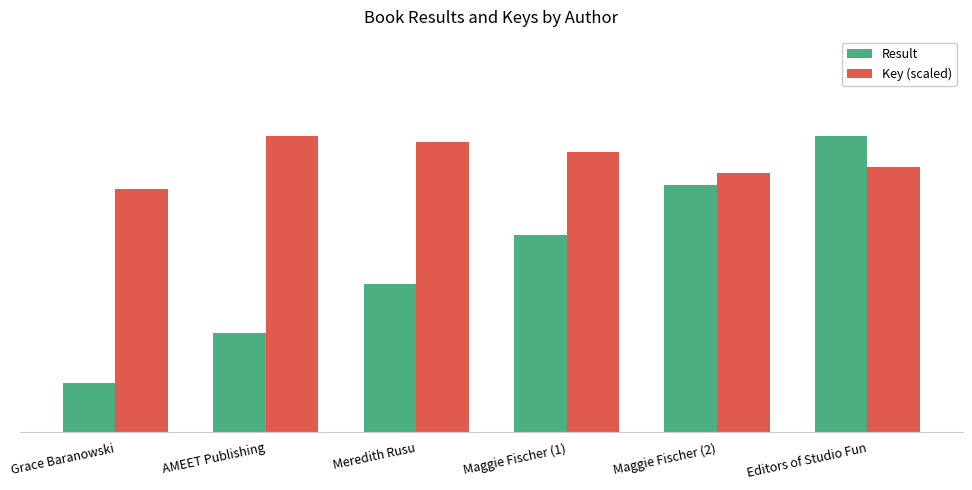

Which series has the largest total across all categories?

Key (scaled)